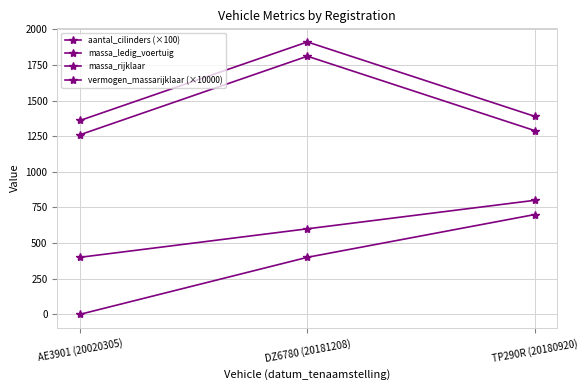

What is the value of the massa_ledig_voertuig point at the 1st from the left?

1260.0